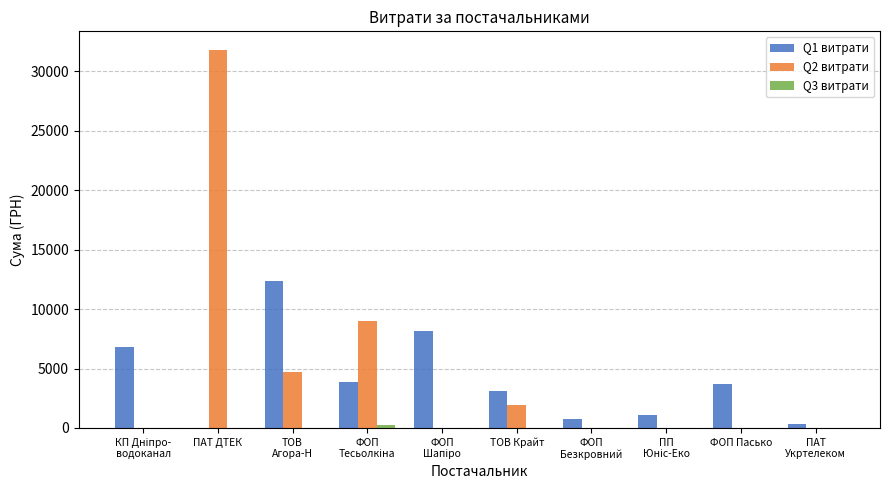

What is the total value across all series at ПАТ
Укртелеком?

288.8